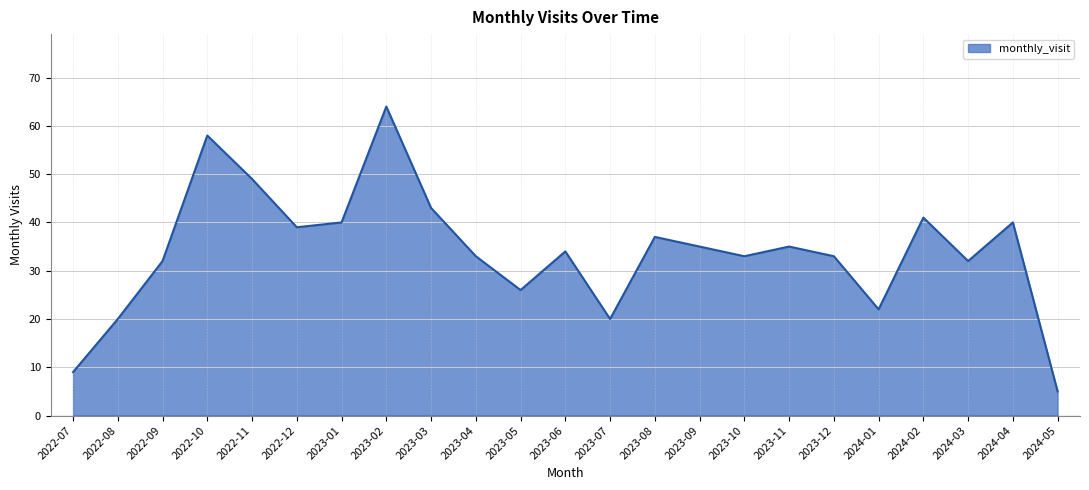

What is the minimum value shown in the chart?

5